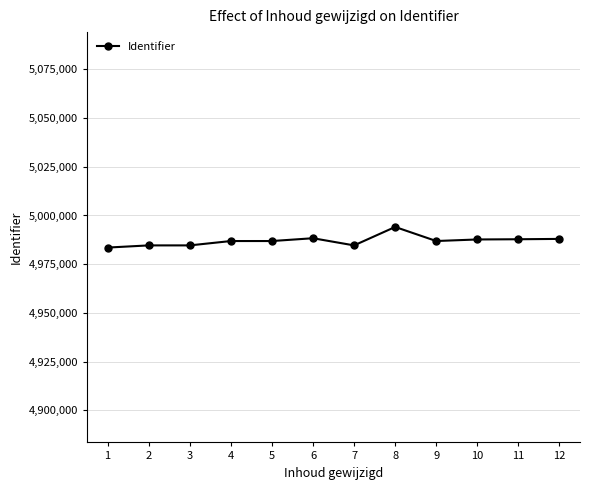

Read the value at 12.

4987974